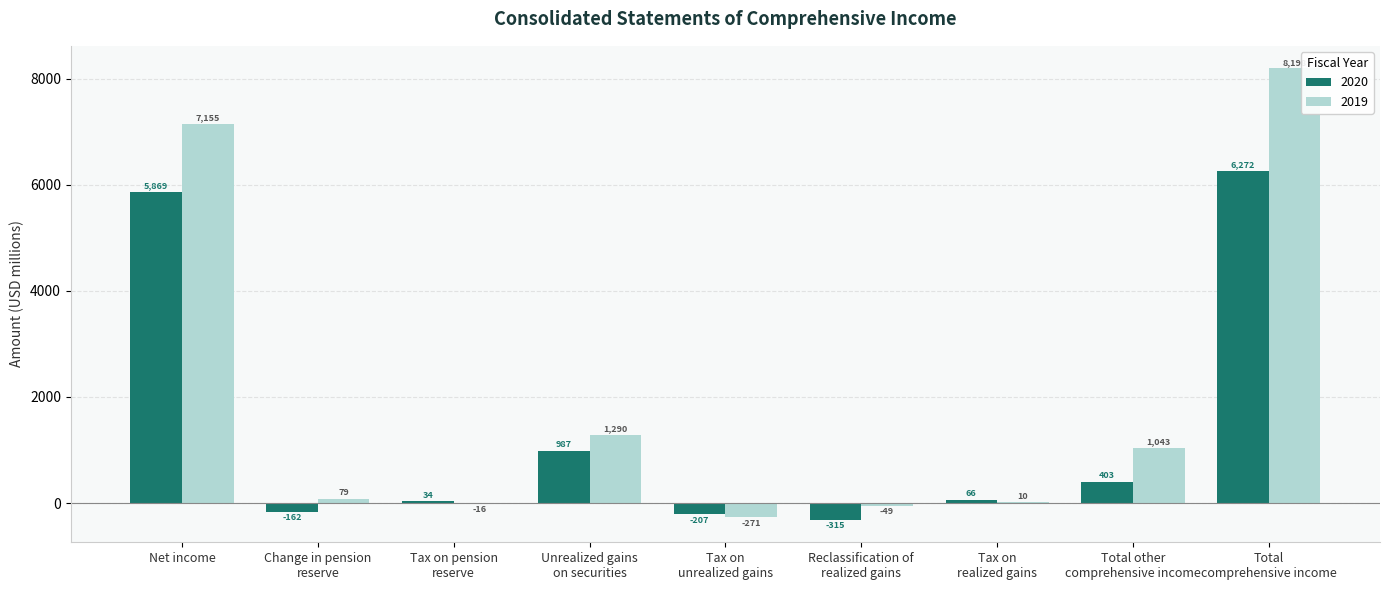

Is the value of 2019 at Net income greater than the value of 2020 at Total other
comprehensive income?

Yes